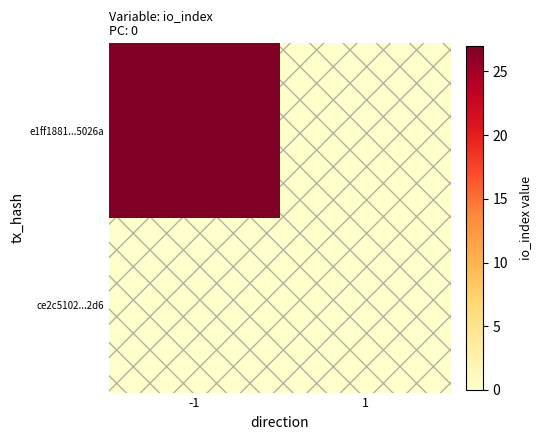

Reading right to left, list all the values displayed in this chart.

e1ff1881...5026a: 1=0	-1=27
ce2c5102...2d6: 1=0	-1=0